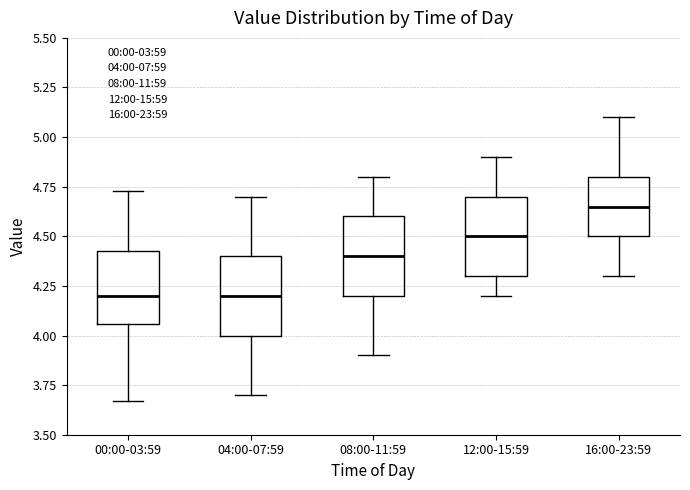

Reading left to right, read every box against the y-axis: the position of its median line, the range the box covers, and the ends of its whiskers. The values are not printed on the chart, so give them approximately, as read against the axis.

00:00-03:59: median 4.20, box 4.05 to 4.45, whiskers 3.65 to 4.75
04:00-07:59: median 4.20, box 4.00 to 4.40, whiskers 3.70 to 4.70
08:00-11:59: median 4.40, box 4.20 to 4.60, whiskers 3.90 to 4.80
12:00-15:59: median 4.50, box 4.30 to 4.70, whiskers 4.20 to 4.90
16:00-23:59: median 4.65, box 4.50 to 4.80, whiskers 4.30 to 5.10